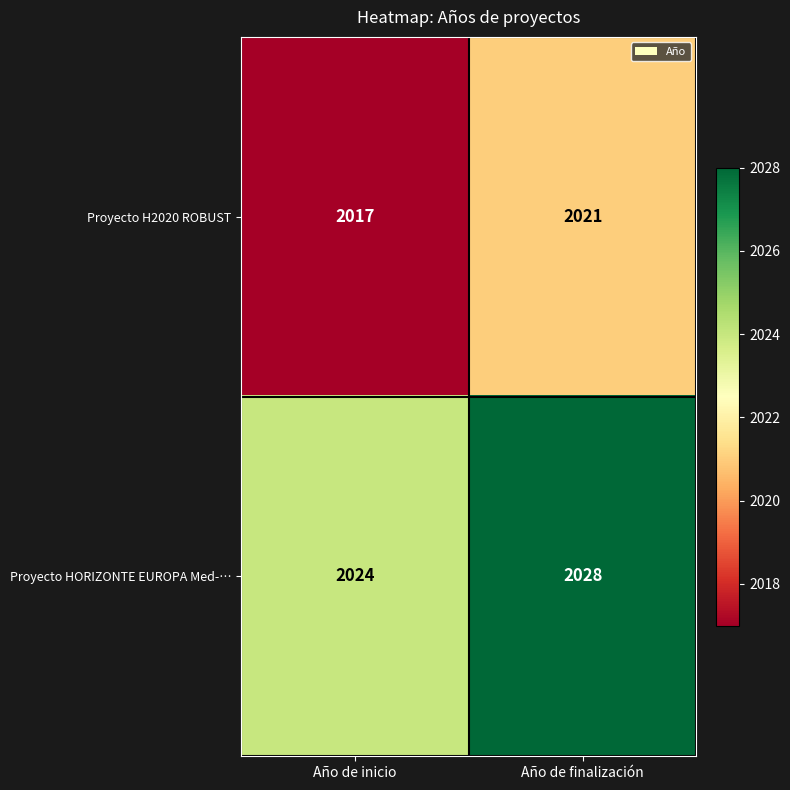

Rank the series at Año de inicio from highest to lowest value.

Proyecto HORIZONTE EUROPA Med-…, Proyecto H2020 ROBUST